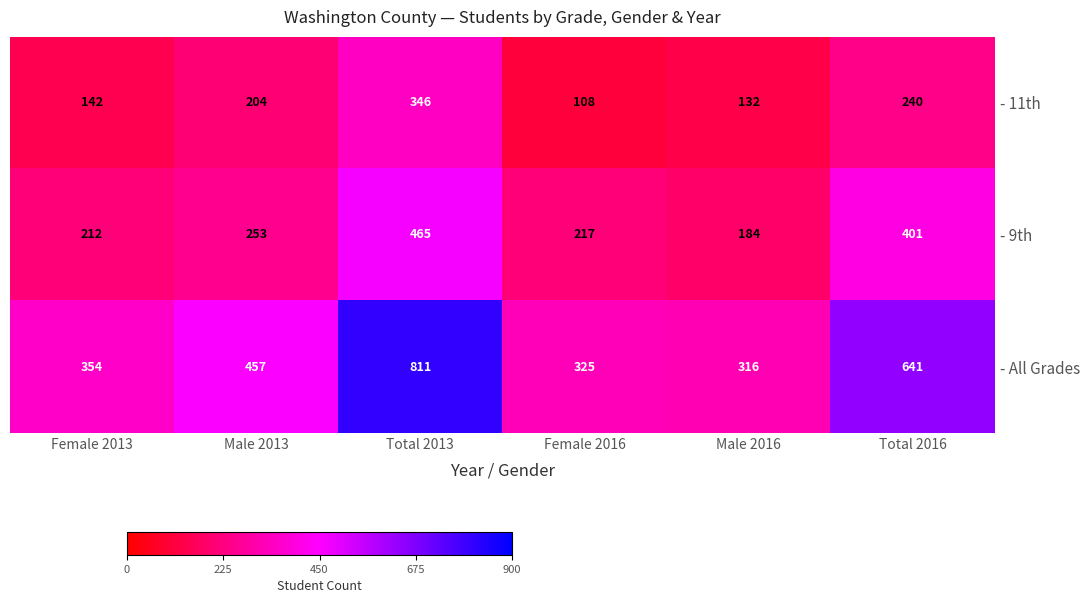

The value of - All Grades at Male 2016 is 559. True or false?

False